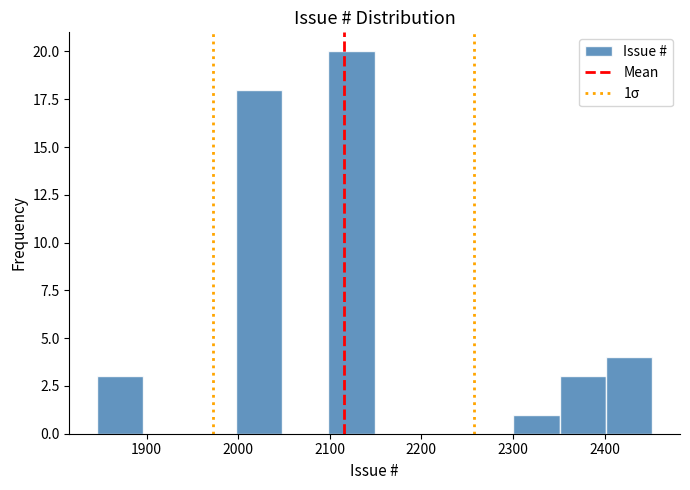

Which range on the x-axis has the tallest bar?

2100 to 2150